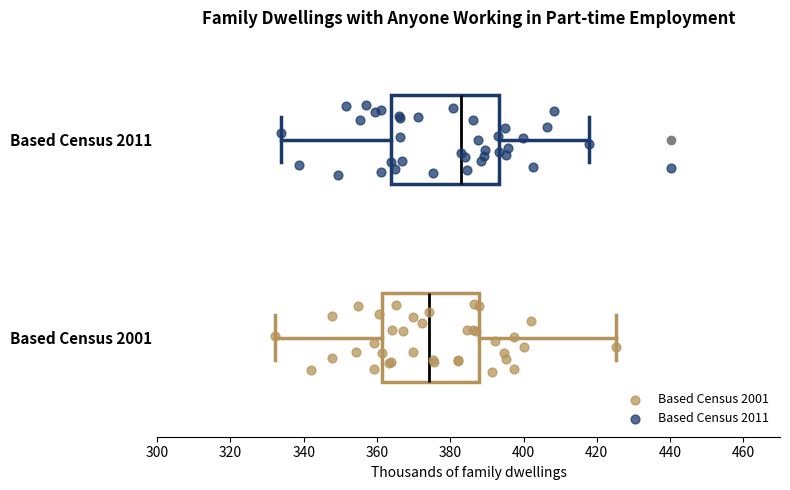

Which box has the furthest to the right median line?

Based Census 2011